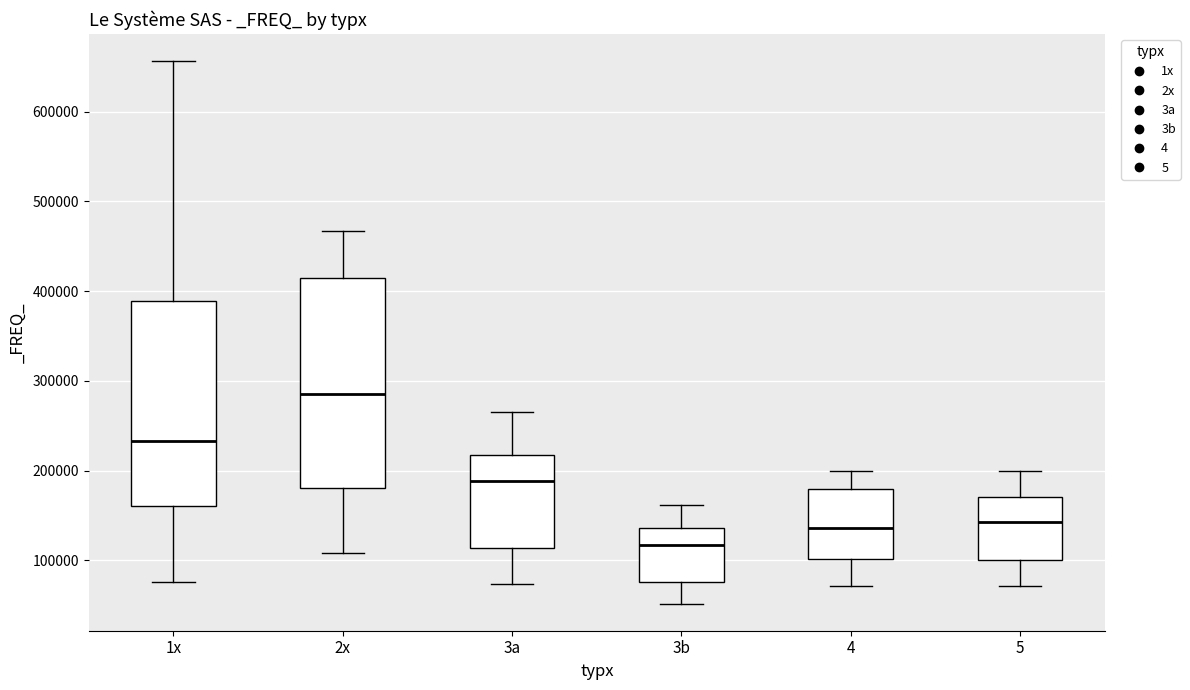

Reading left to right, transcribe this box plot: for each box, give where its median line is, the range the box spans, and where its two whiskers end, as read against the y-axis. The values are not printed on the chart, so give them approximately, as read against the axis.

1x: median 230000, box 160000 to 390000, whiskers 80000 to 660000
2x: median 290000, box 180000 to 420000, whiskers 110000 to 470000
3a: median 190000, box 110000 to 220000, whiskers 70000 to 270000
3b: median 120000, box 80000 to 140000, whiskers 50000 to 160000
4: median 140000, box 100000 to 180000, whiskers 70000 to 200000
5: median 140000, box 100000 to 170000, whiskers 70000 to 200000